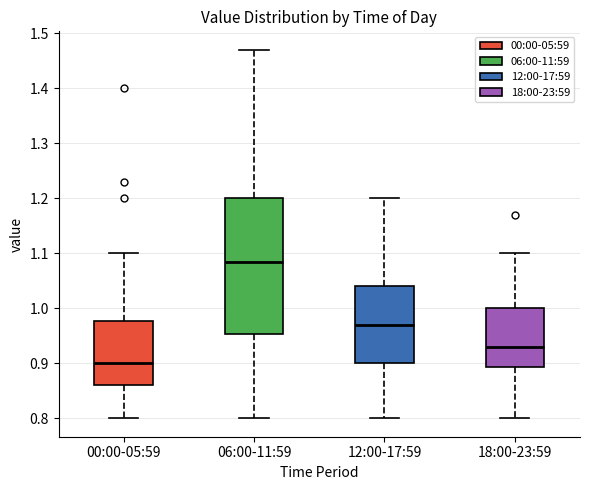

Reading left to right, read every box against the y-axis: the position of its median line, the range the box covers, and the ends of its whiskers. The values are not printed on the chart, so give them approximately, as read against the axis.

00:00-05:59: median 0.90, box 0.86 to 0.98, whiskers 0.80 to 1.10
06:00-11:59: median 1.09, box 0.95 to 1.20, whiskers 0.80 to 1.47
12:00-17:59: median 0.97, box 0.90 to 1.04, whiskers 0.80 to 1.20
18:00-23:59: median 0.93, box 0.89 to 1.00, whiskers 0.80 to 1.10